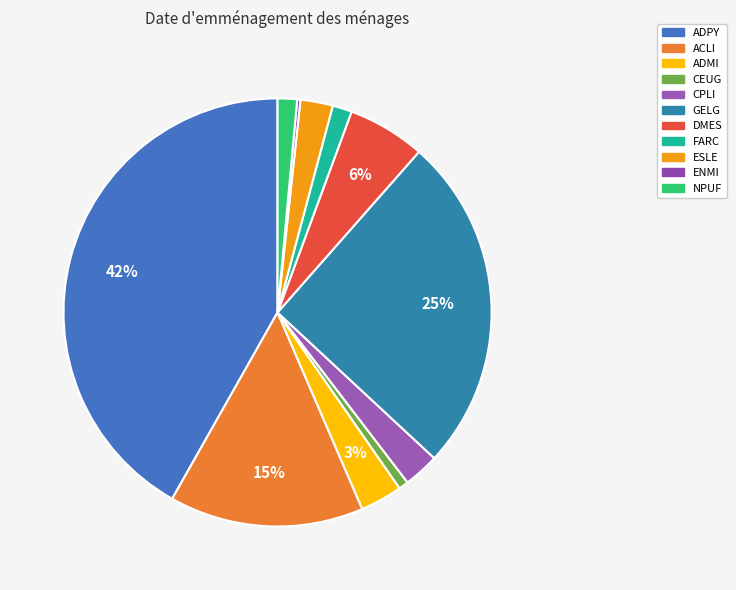

To the nearest percent, what portion does GELG represent?

25%